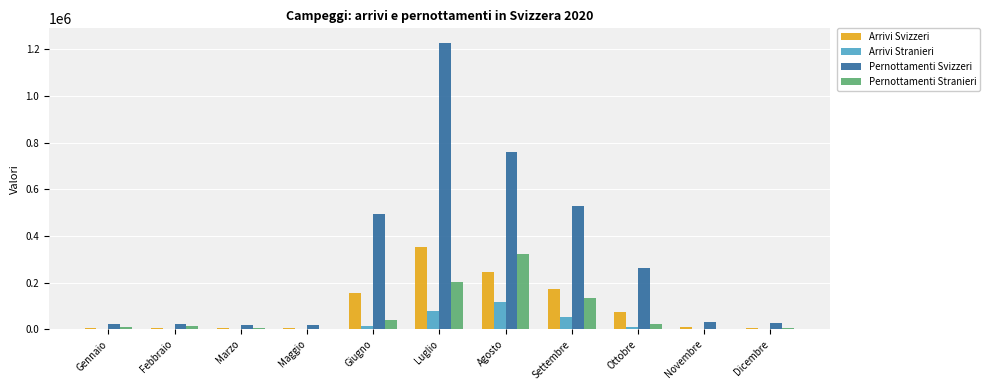

What is the highest value of the Pernottamenti Stranieri series?

322063.8